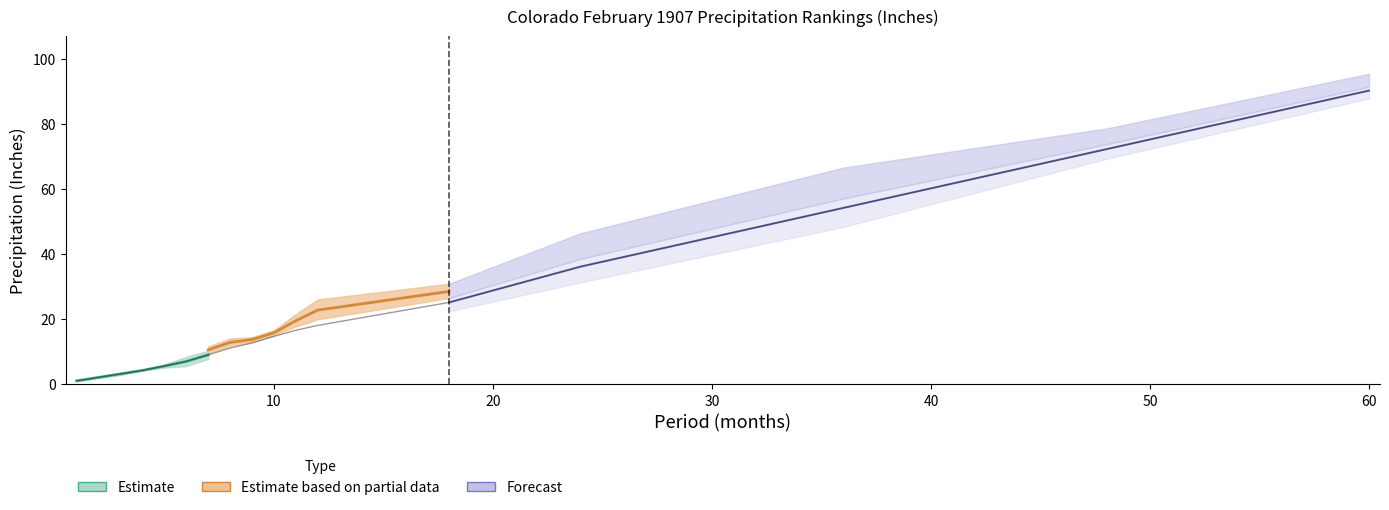

List the labels in order of 1901-2000 Mean value, largest first.

60, 48, 36, 24, 18, 12, 11, 10, 9, 8, 7, 6, 5, 4, 3, 2, 1